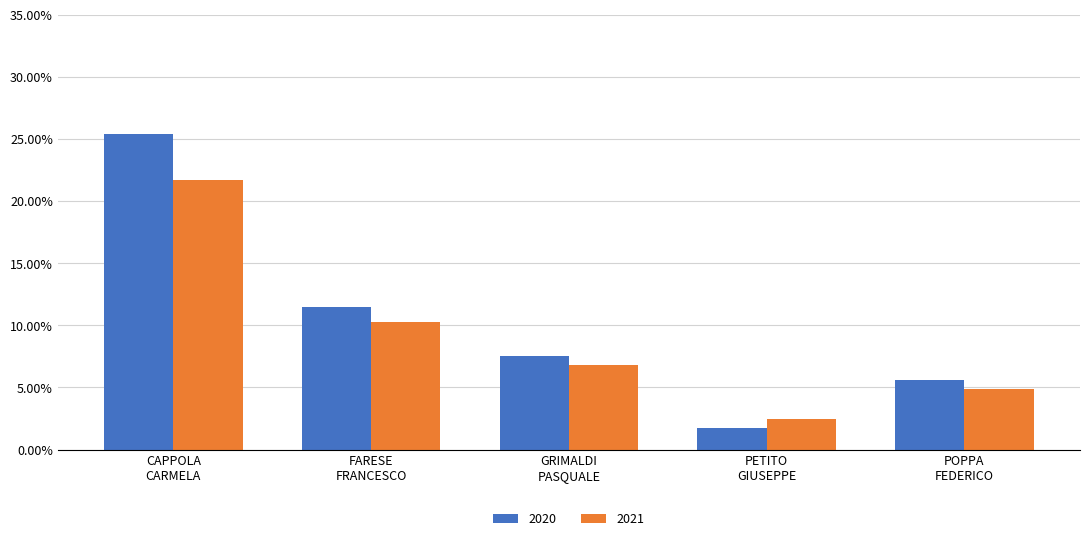

Which series has the widest spread of values?

2020